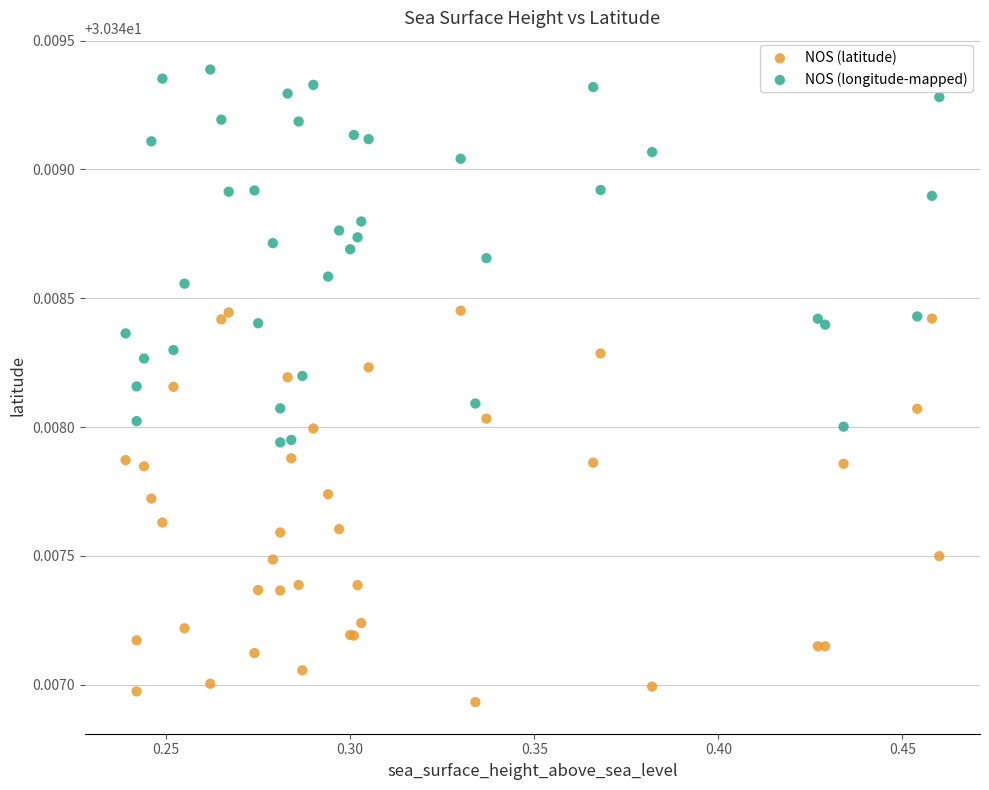

Which series has the widest spread of Y values?

NOS (latitude)